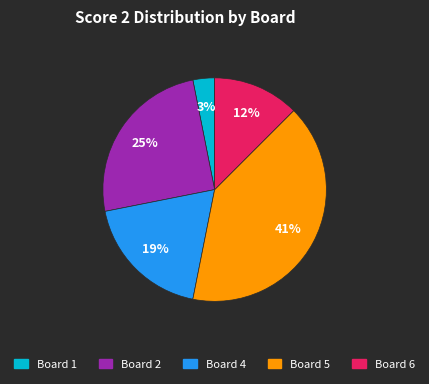

How many segments does this pie chart have?

5